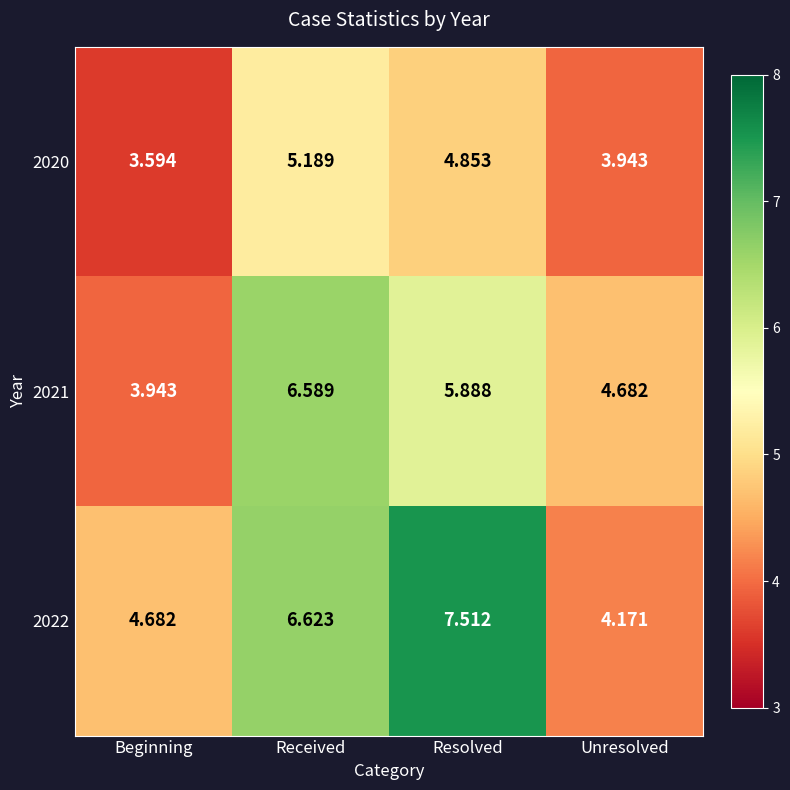

Which category has the highest value in the 2021 series?

Received